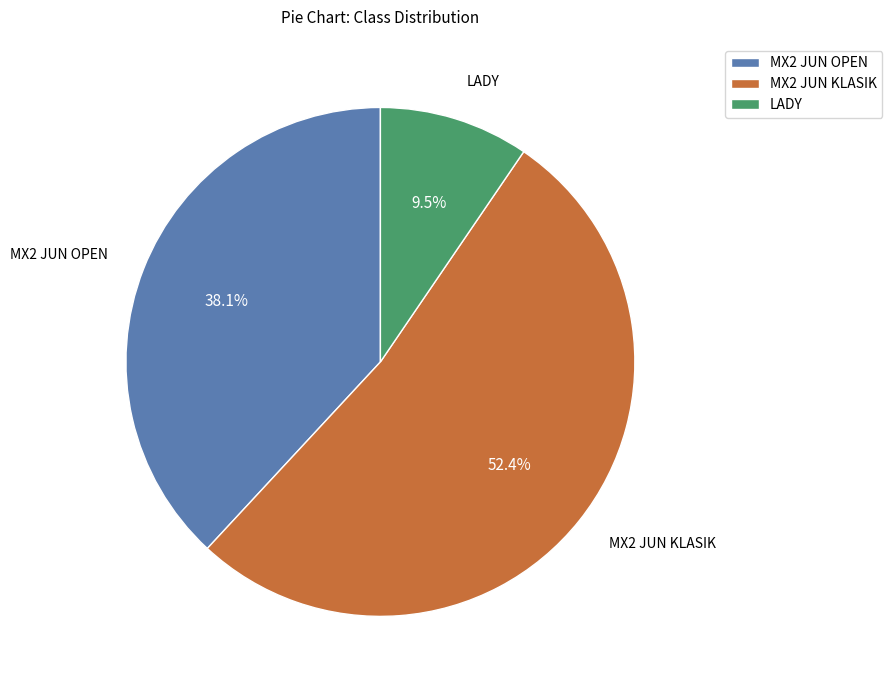

Which slice is the smallest?

LADY